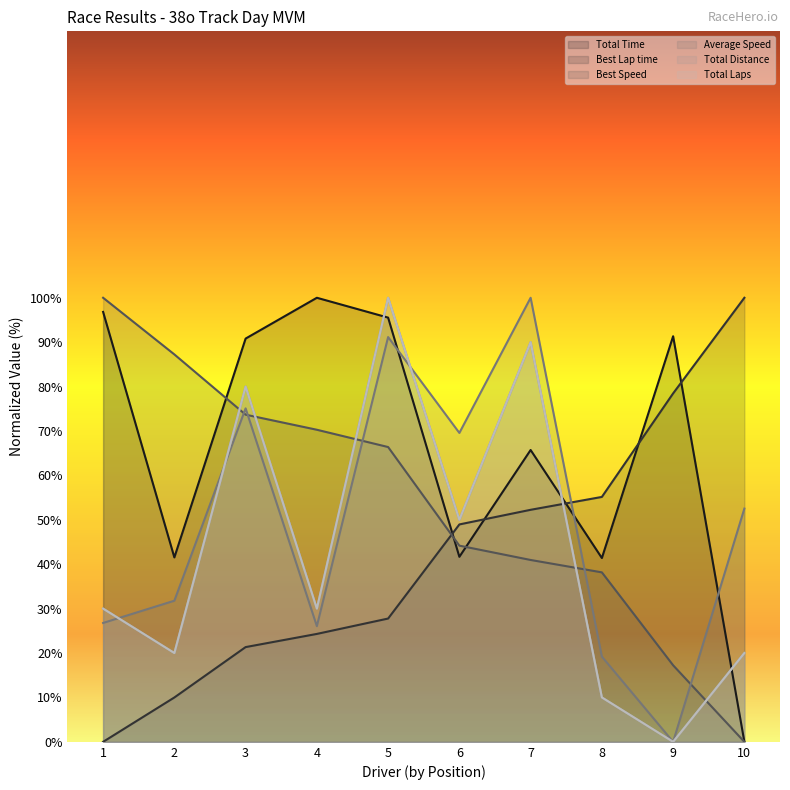

How many lines are shown in the chart?

6